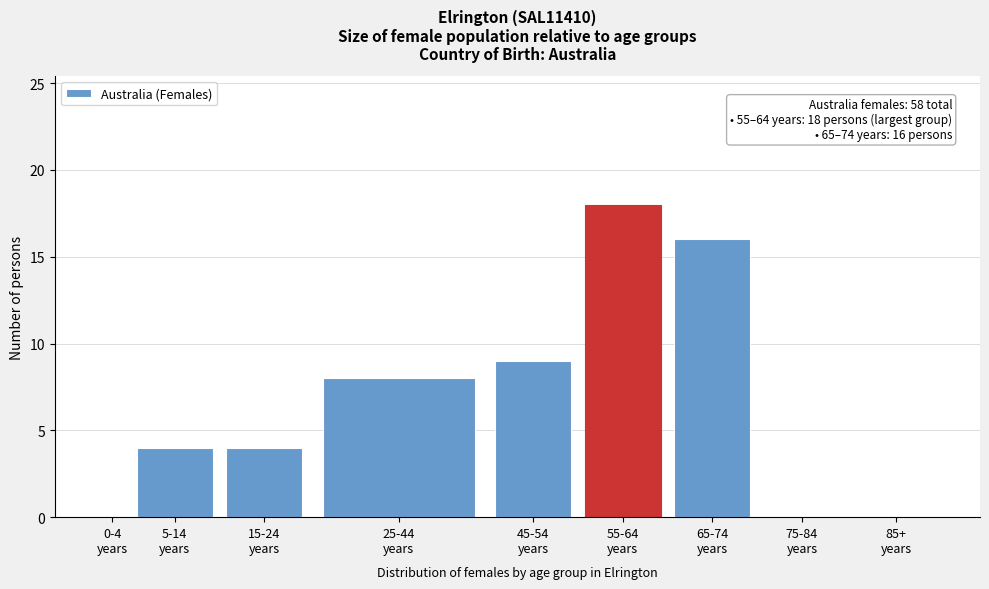

What is the greatest value displayed?

18